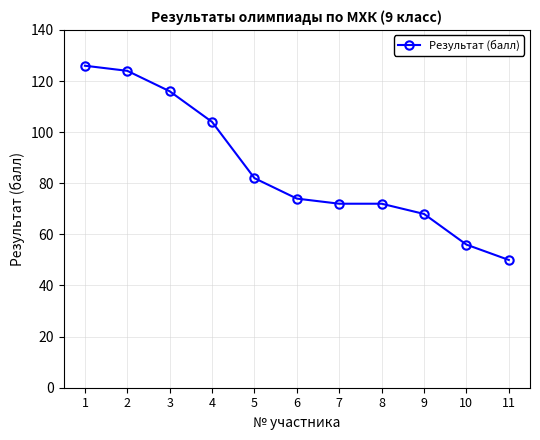

Is it true that the value at 10 is 83?

False